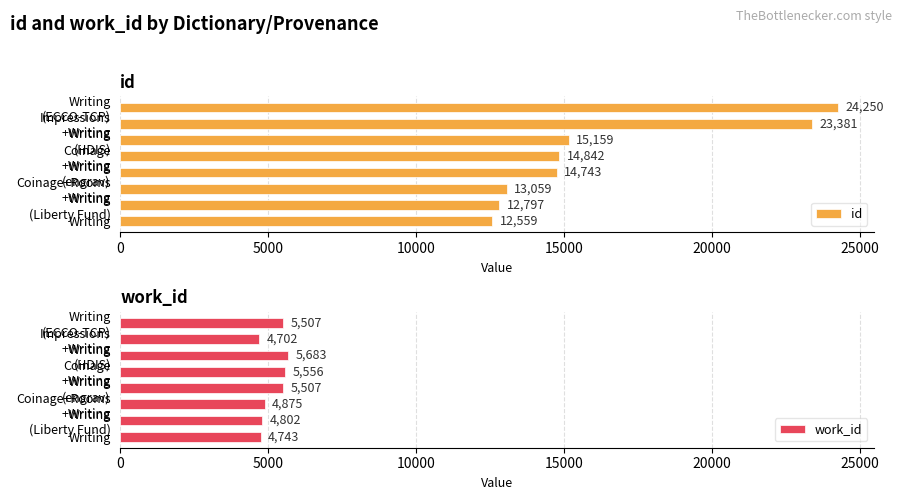

Does the chart contain stacked bars?

No